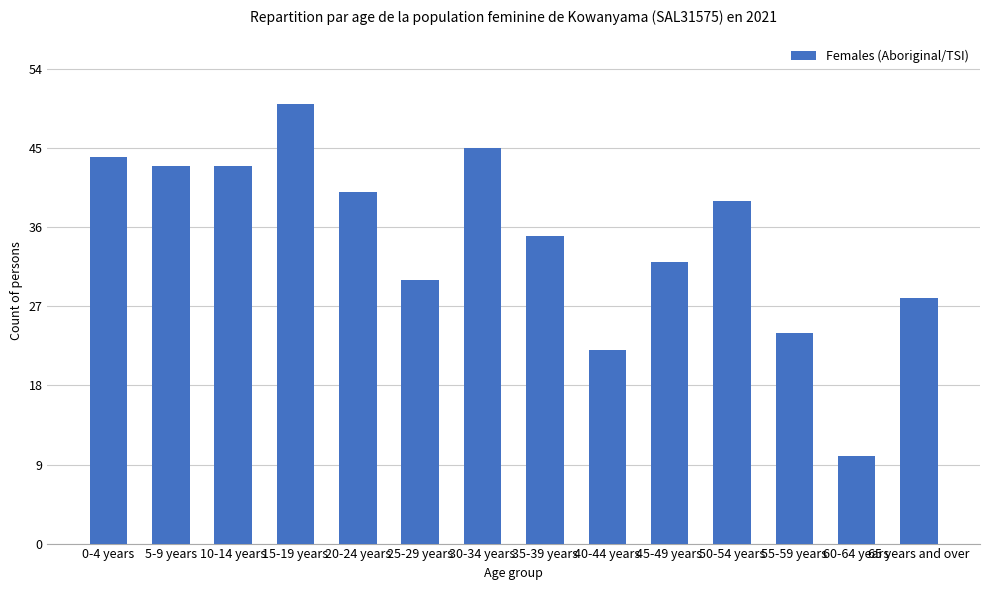

Approximately how many times larger is the value at 30-34 years compared to 20-24 years?

1.1